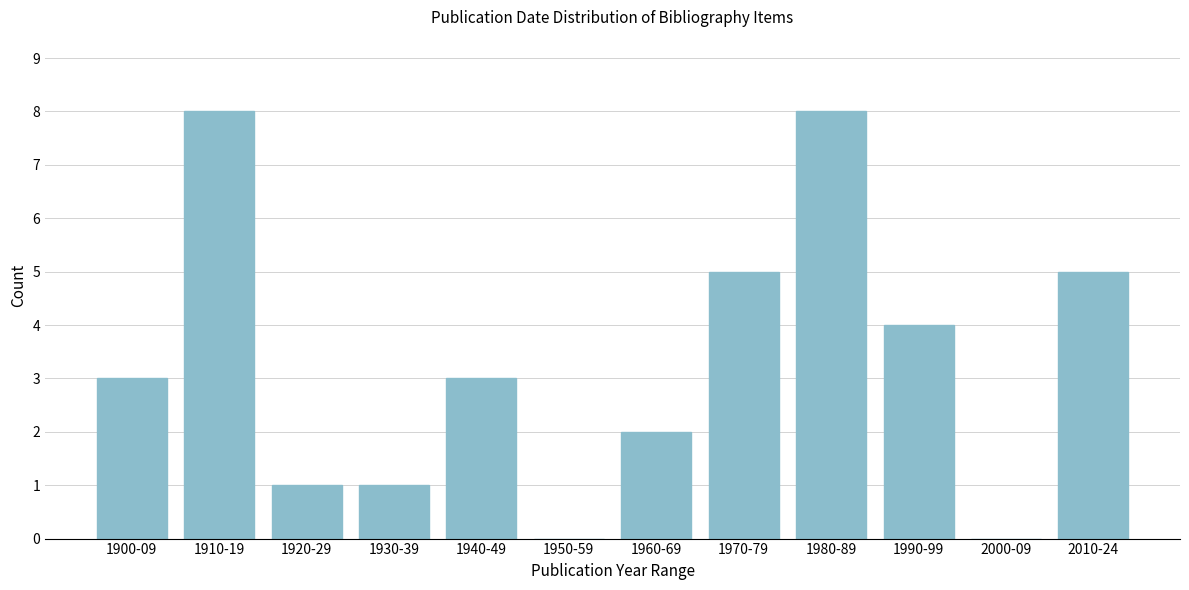

Reading left to right, what are all the values shown in this chart?

1900-09=3	1910-19=8	1920-29=1	1930-39=1	1940-49=3	1950-59=0	1960-69=2	1970-79=5	1980-89=8	1990-99=4	2000-09=0	2010-24=5